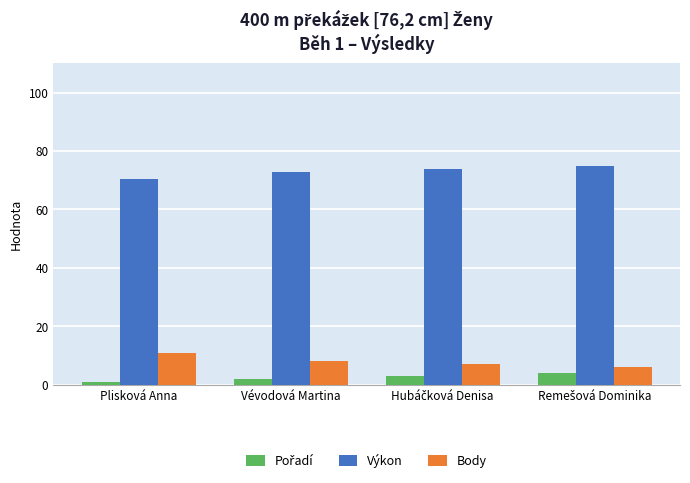

What is the greatest value displayed?

75.0